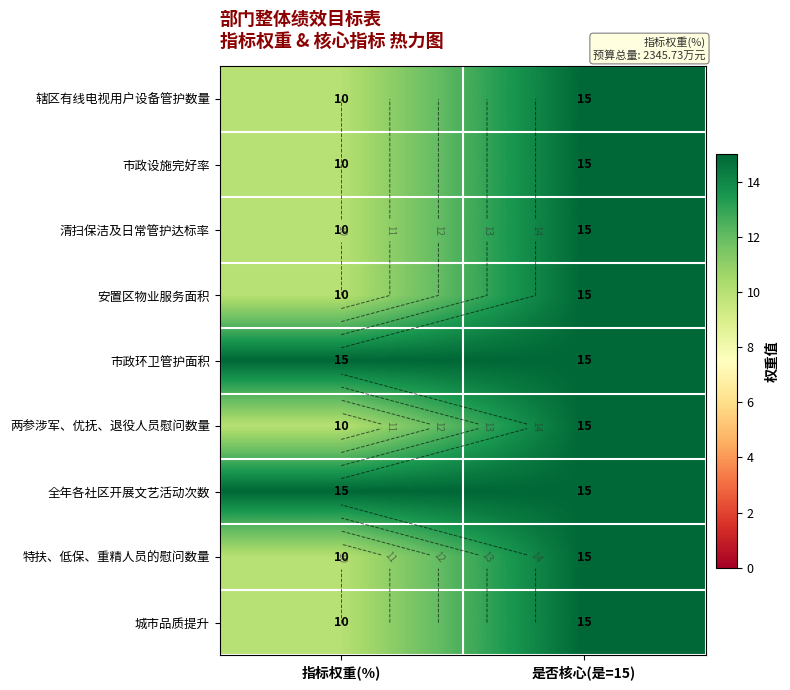

What is the highest value of the 全年各社区开展文艺活动次数 series?

15